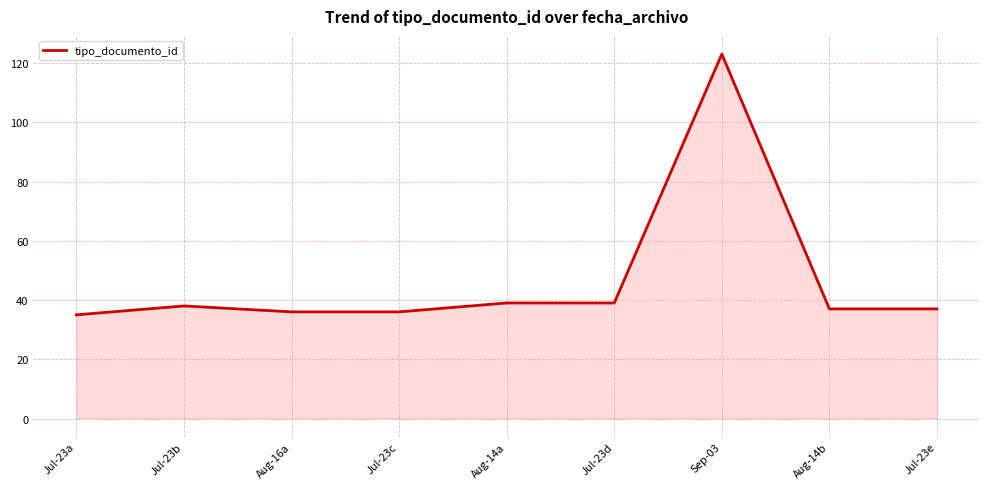

Approximately how many times larger is the value at Jul-23d compared to Jul-23b?

1.0